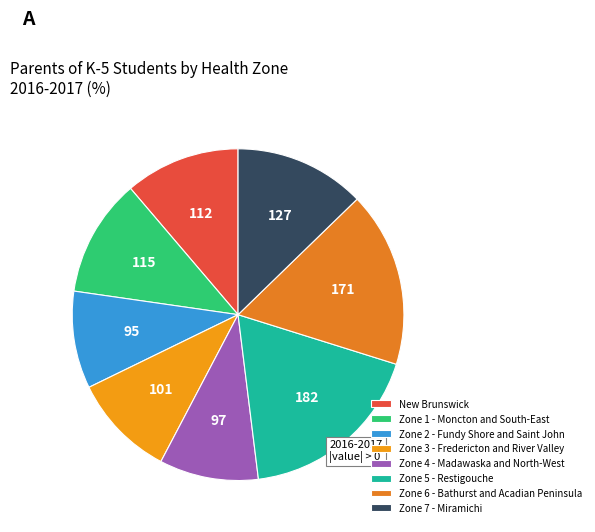

Is the sum of New Brunswick and Zone 1 - Moncton and South-East greater than half?

No